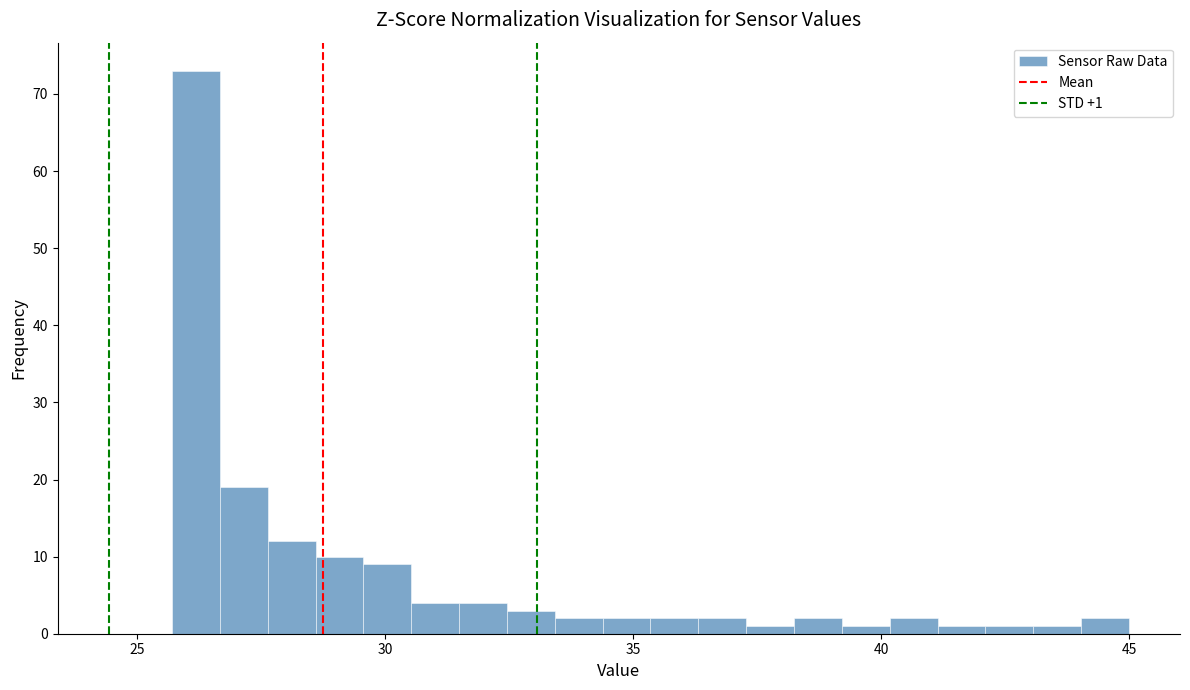

Around what value on the x-axis is the tallest bar? Give the approximate position of its centre, as read against the axis.

26.0